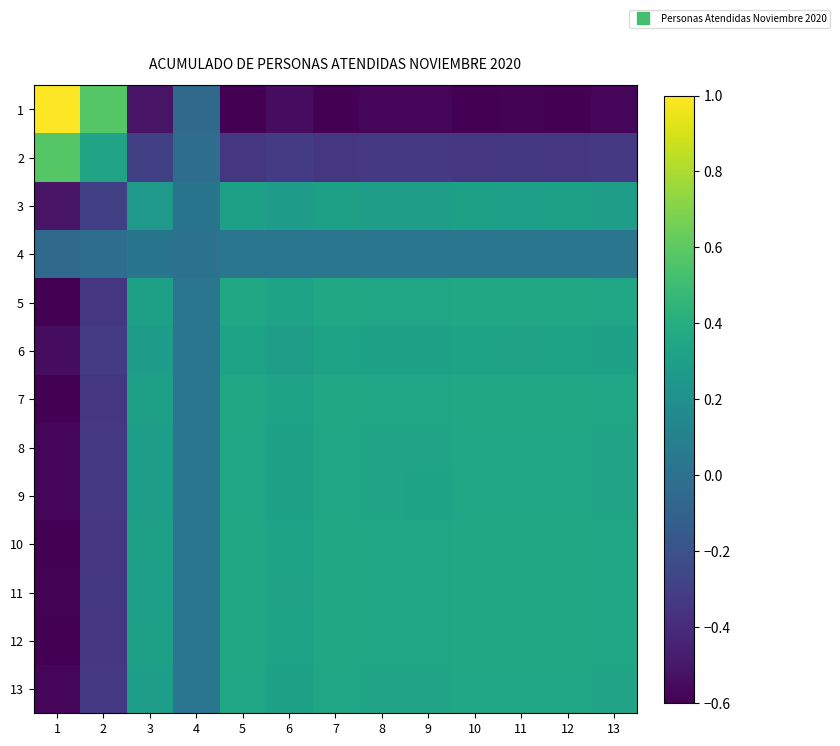

What is the total value across all series at 13?

2.5